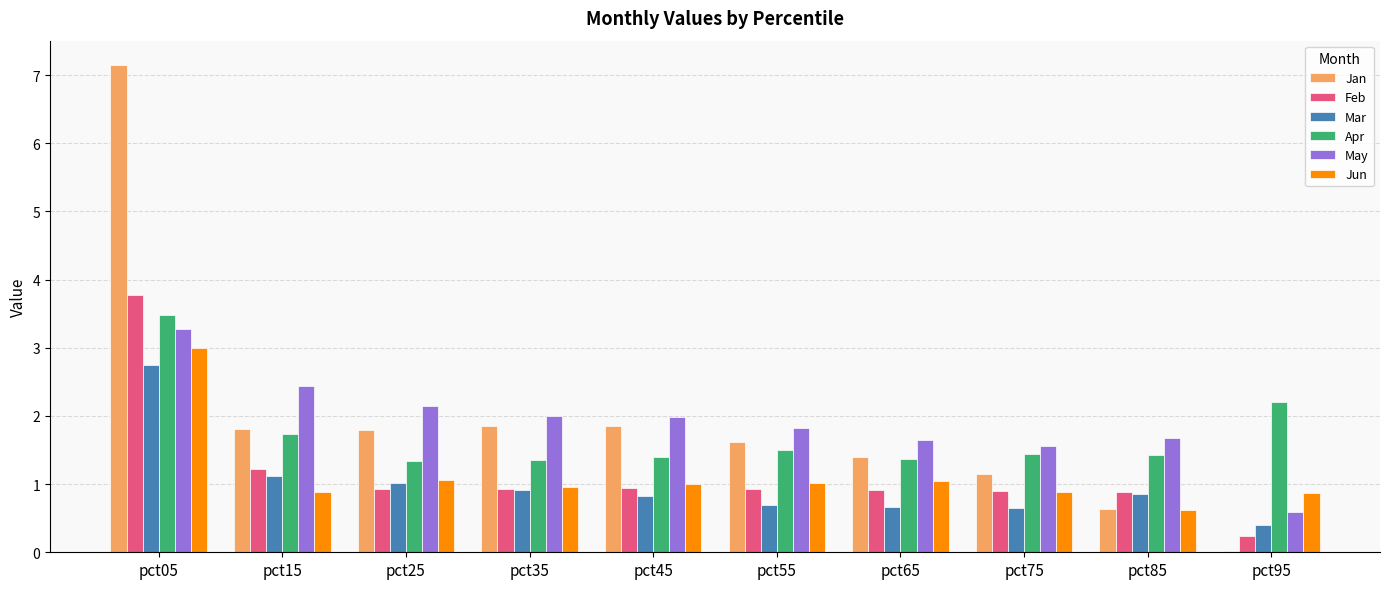

At which category does the chart reach its peak across all series?

pct05